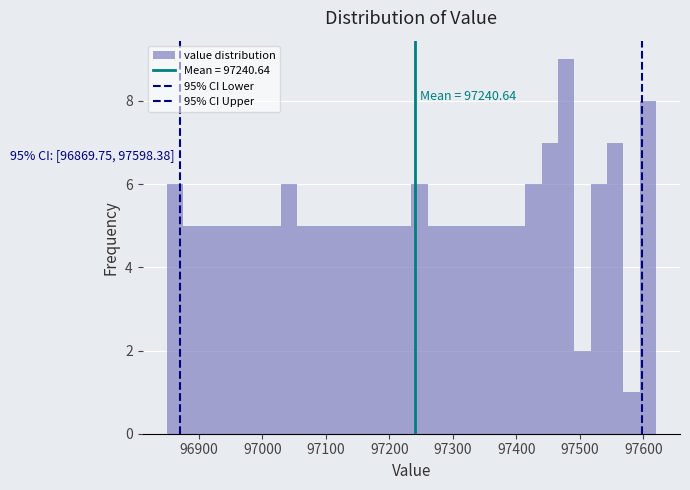

Read against the x-axis, roughly where is the centre of the tallest bar?

97480